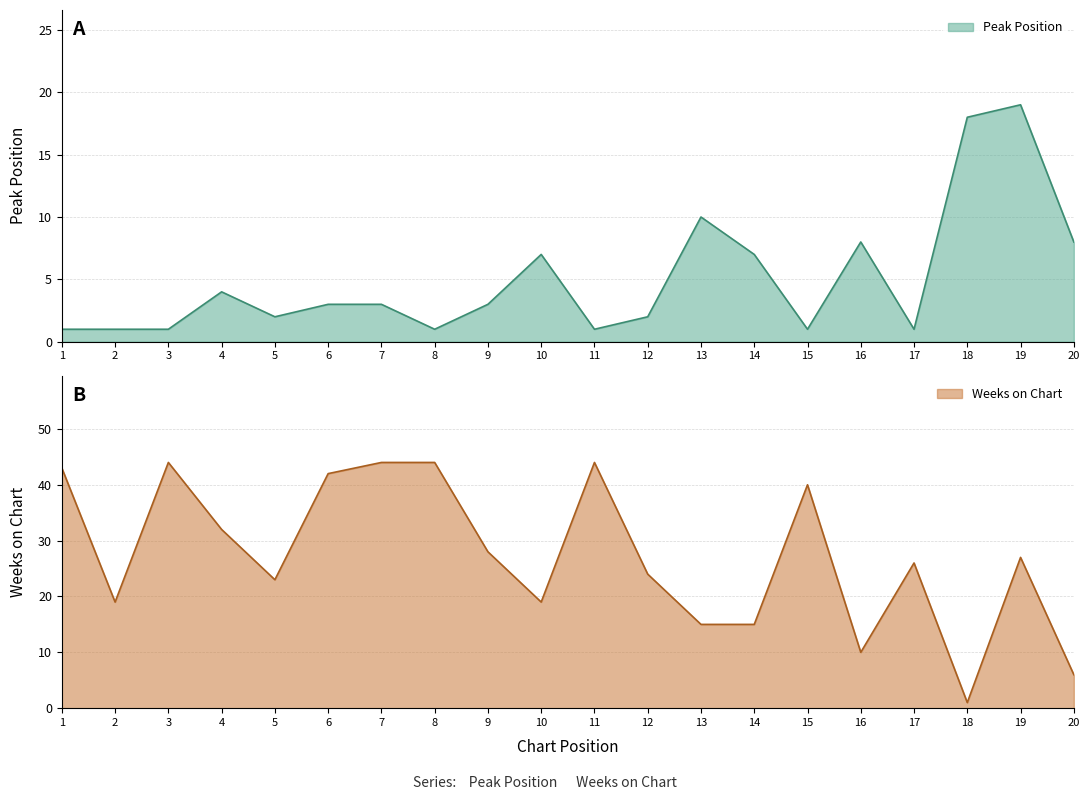

Reading right to left, list all the values displayed in this chart.

Peak Position: 20=8	19=19	18=18	17=1	16=8	15=1	14=7	13=10	12=2	11=1	10=7	9=3	8=1	7=3	6=3	5=2	4=4	3=1	2=1	1=1
Weeks on Chart: 20=6	19=27	18=1	17=26	16=10	15=40	14=15	13=15	12=24	11=44	10=19	9=28	8=44	7=44	6=42	5=23	4=32	3=44	2=19	1=43